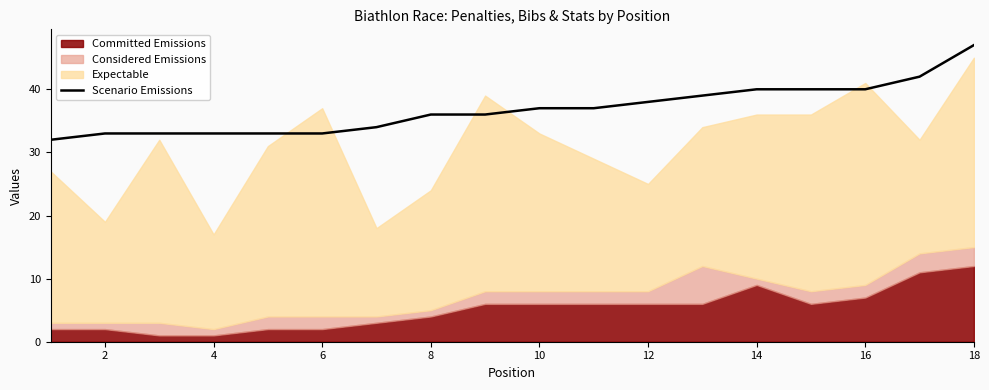

True or false: Scenario Emissions has a value of 33 at 4.

True